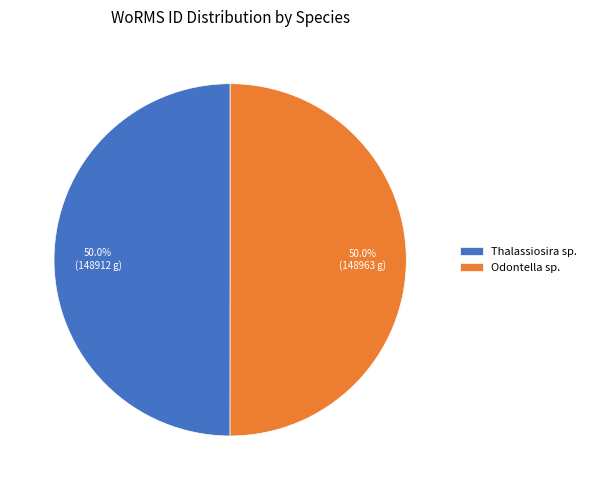

To the nearest percent, what is the combined percentage of Odontella sp. and Thalassiosira sp.?

100%